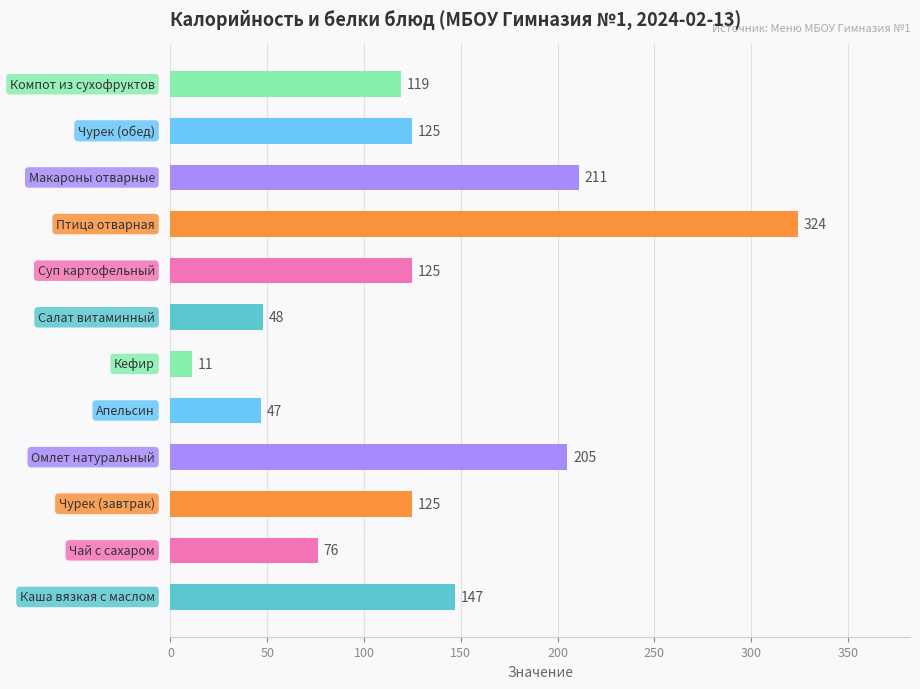

What is the greatest value displayed?

324